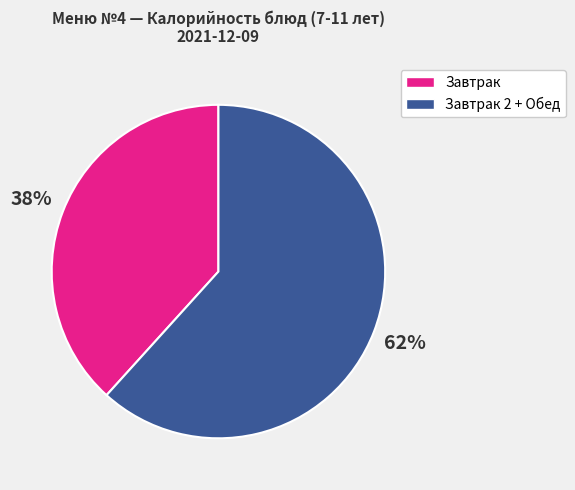

Is Завтрак 2 + Обед the majority of the pie?

Yes